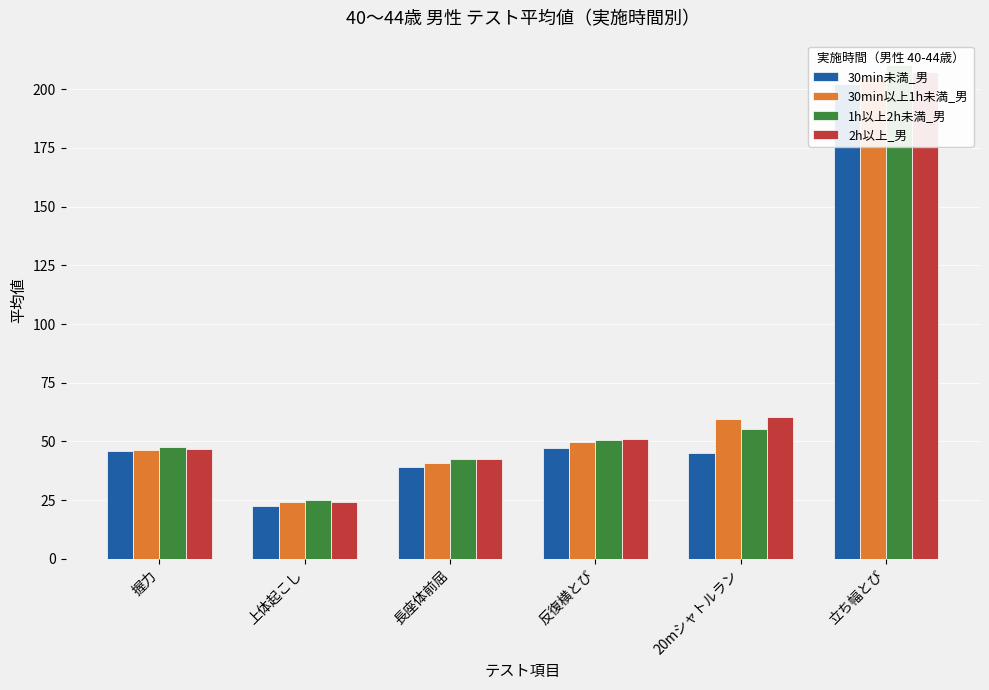

True or false: 2h以上_男 has a value of 24.5 at 長座体前屈.

False